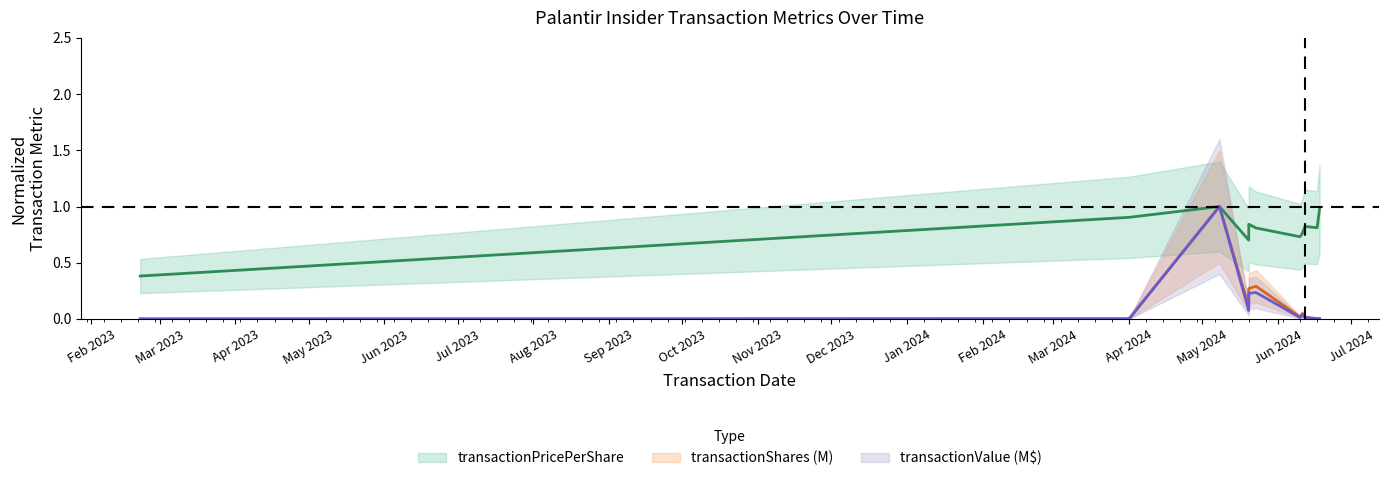

Read the transactionPricePerShare value at 2024-06-18.

1.0